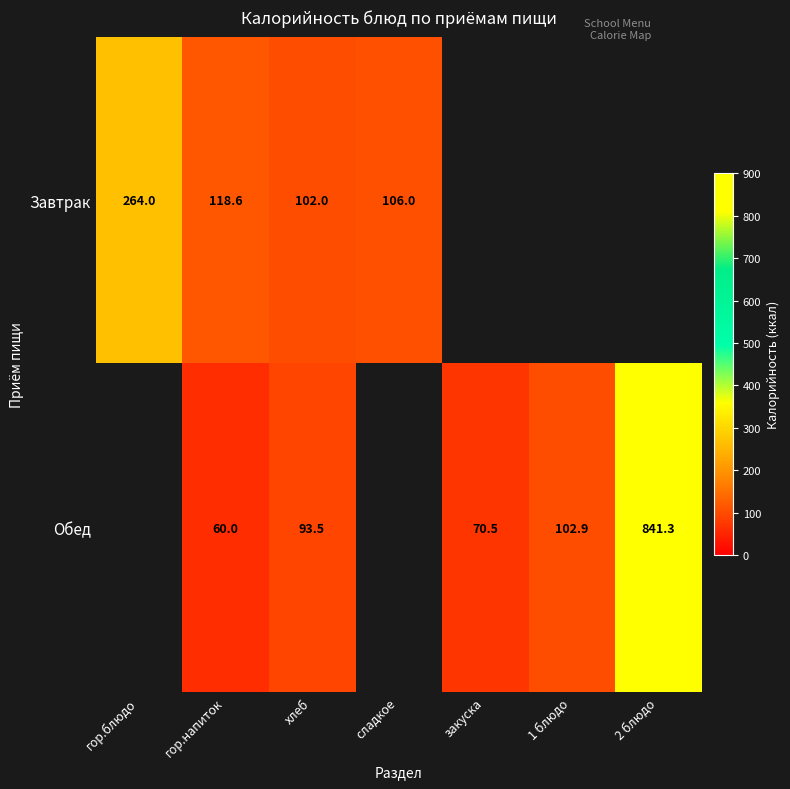

The value of Обед at 2 блюдо is 841.3. True or false?

True